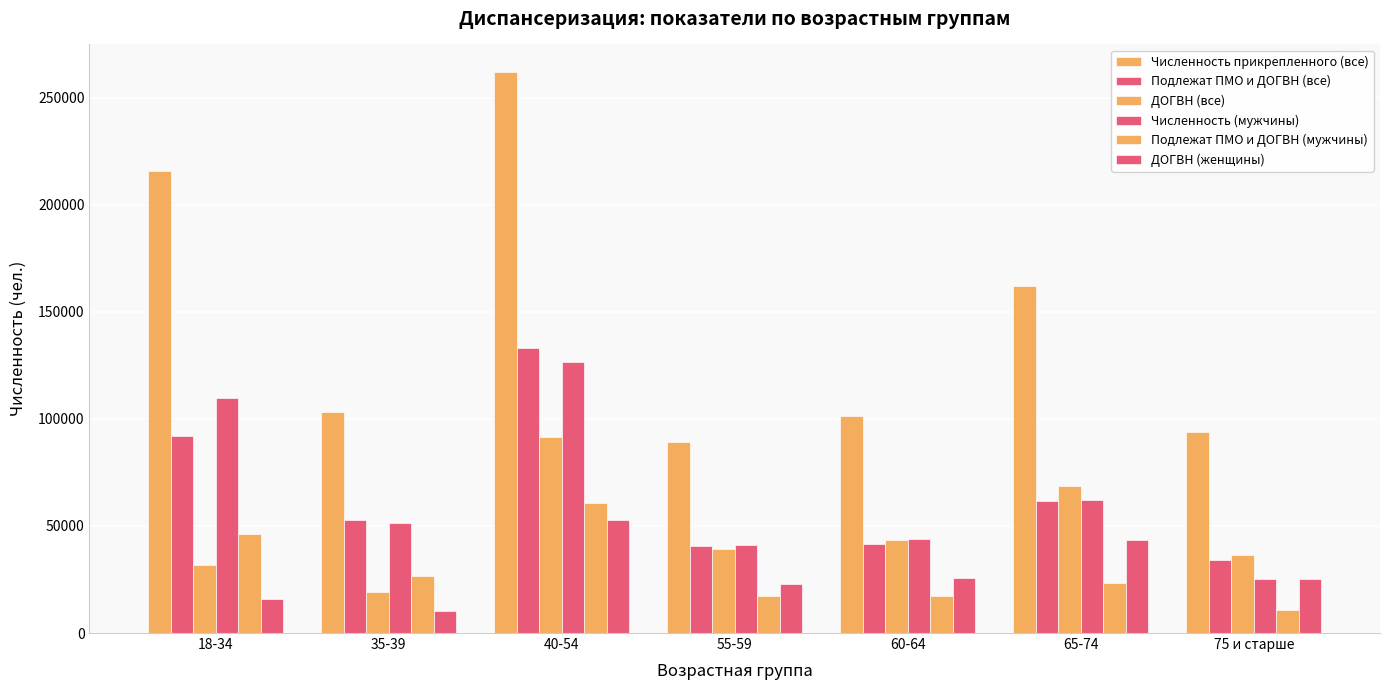

What is the lowest value of the Подлежат ПМО и ДОГВН (все) series?

34239